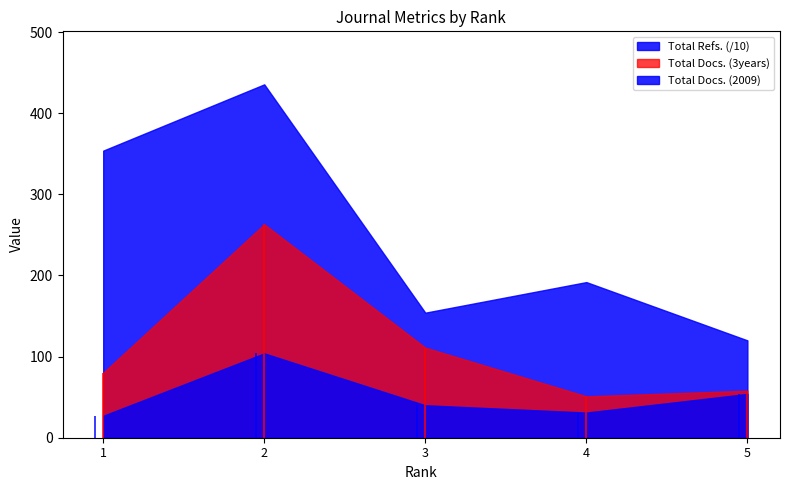

How many data points does each series have?

5